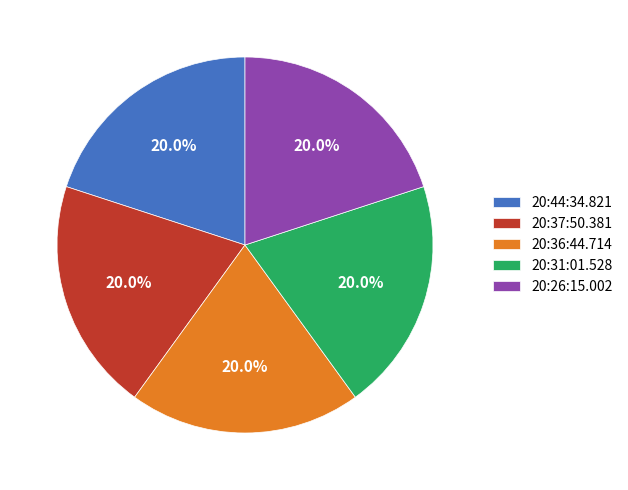

What percentage do 20:26:15.002 and 20:31:01.528 together represent?

40.0%